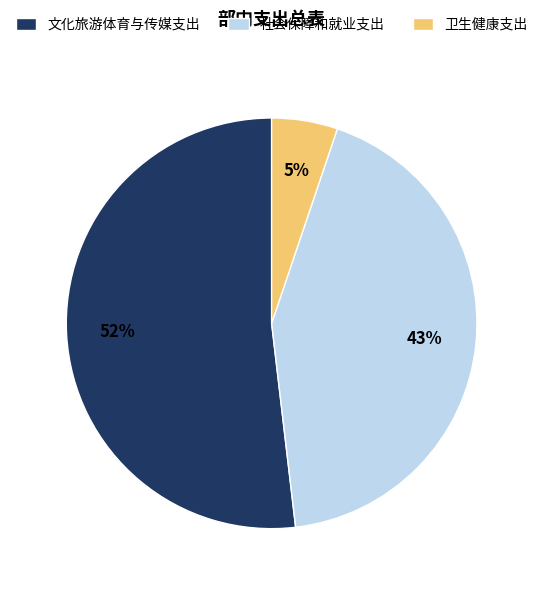

To the nearest percent, what percentage of the pie is 文化旅游体育与传媒支出?

52%